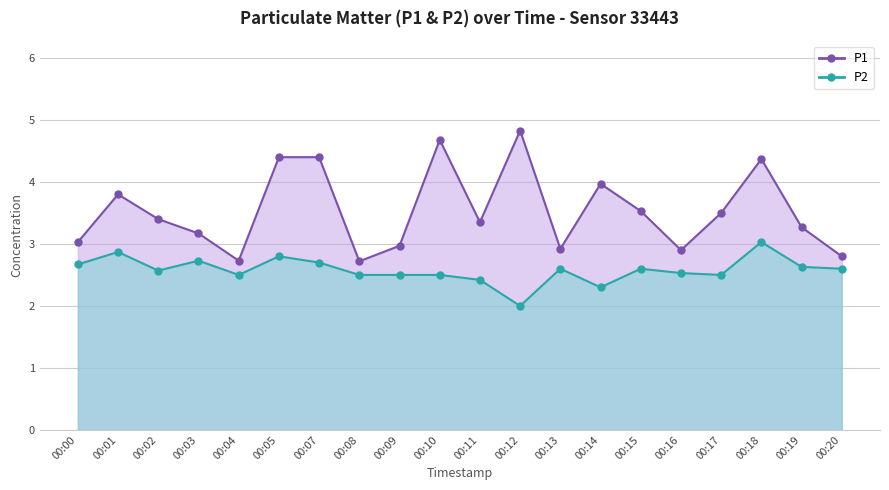

How many lines are shown in the chart?

2